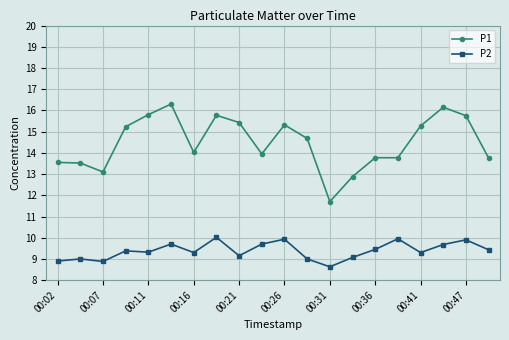

List the series in order of their overall mean, lowest first.

P2, P1